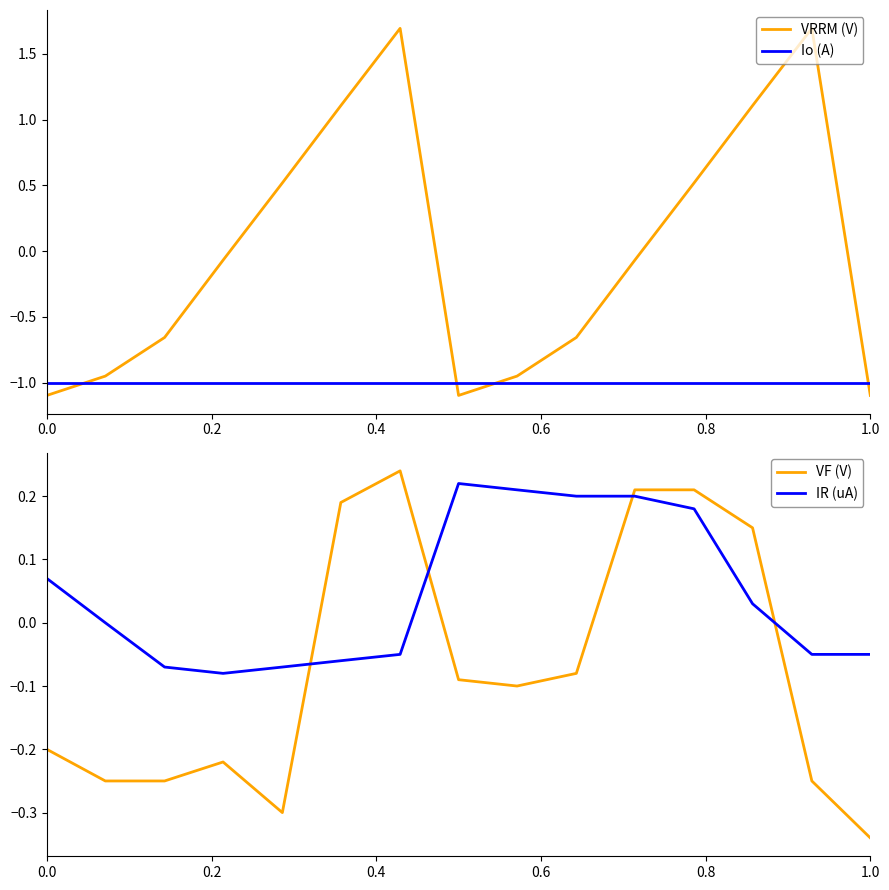

True or false: VRRM (V) and Io (A) intersect in this chart.

True